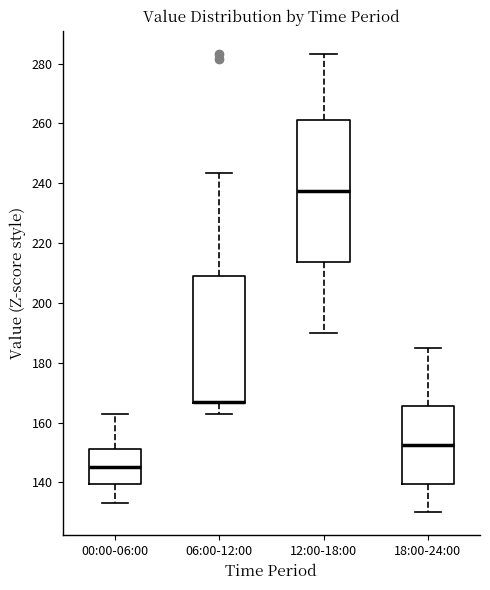

Reading left to right, transcribe this box plot: for each box, give where its median line is, the range the box spans, and where its two whiskers end, as read against the y-axis. The values are not printed on the chart, so give them approximately, as read against the axis.

00:00-06:00: median 146, box 140 to 152, whiskers 134 to 164
06:00-12:00: median 168 (drawn on the box's lower edge), box 166 to 210, whiskers 164 to 244
12:00-18:00: median 238, box 214 to 262, whiskers 190 to 284
18:00-24:00: median 152, box 140 to 166, whiskers 130 to 186